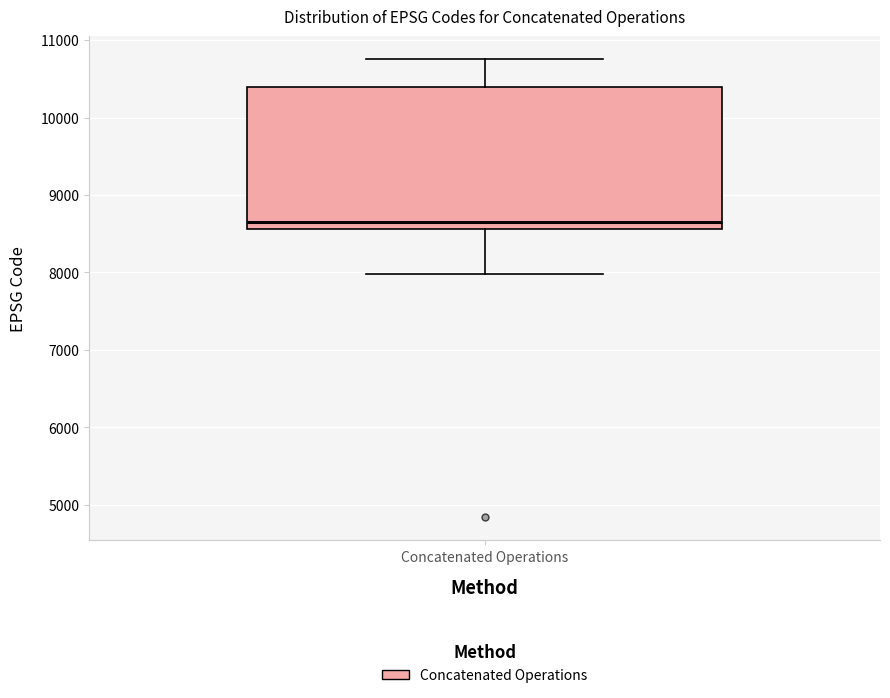

Transcribe this box plot: give where the median line is, the range the box spans, and where the two whiskers end, as read against the y-axis. The values are not printed on the chart, so give them approximately, as read against the axis.

median 8700, box 8600 to 10400, whiskers 8000 to 10800